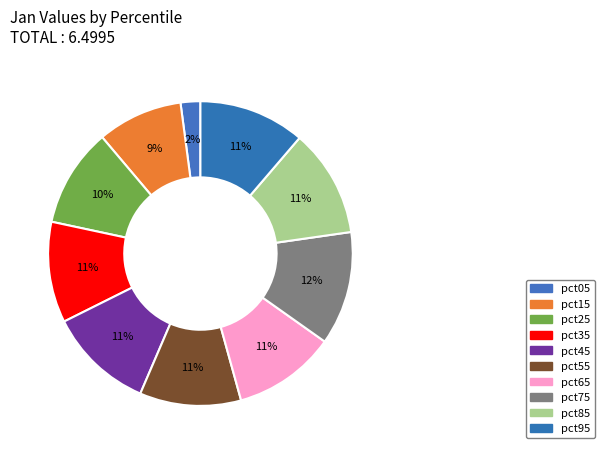

True or false: pct15 accounts for 1% of the total.

False